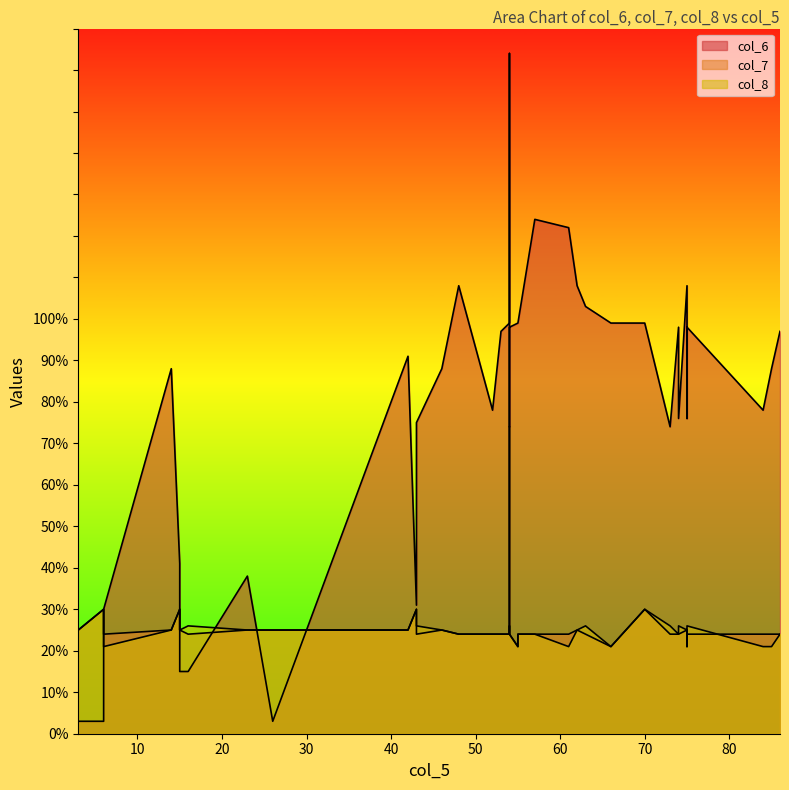

Where do col_8 and col_6 first cross each other?

3 and 4